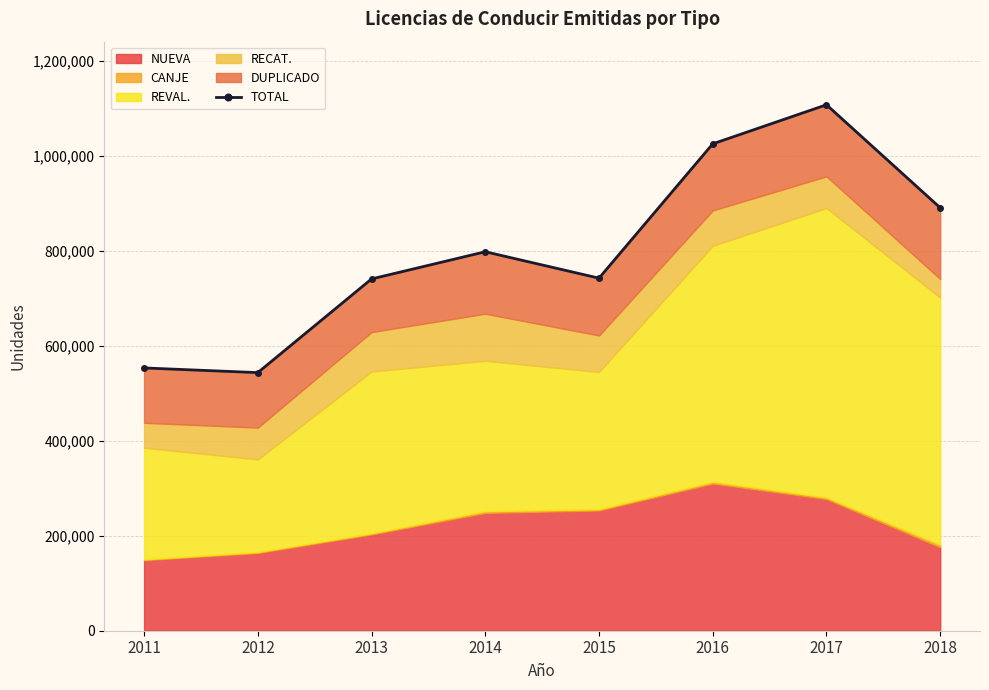

What is the smallest value displayed?

543602